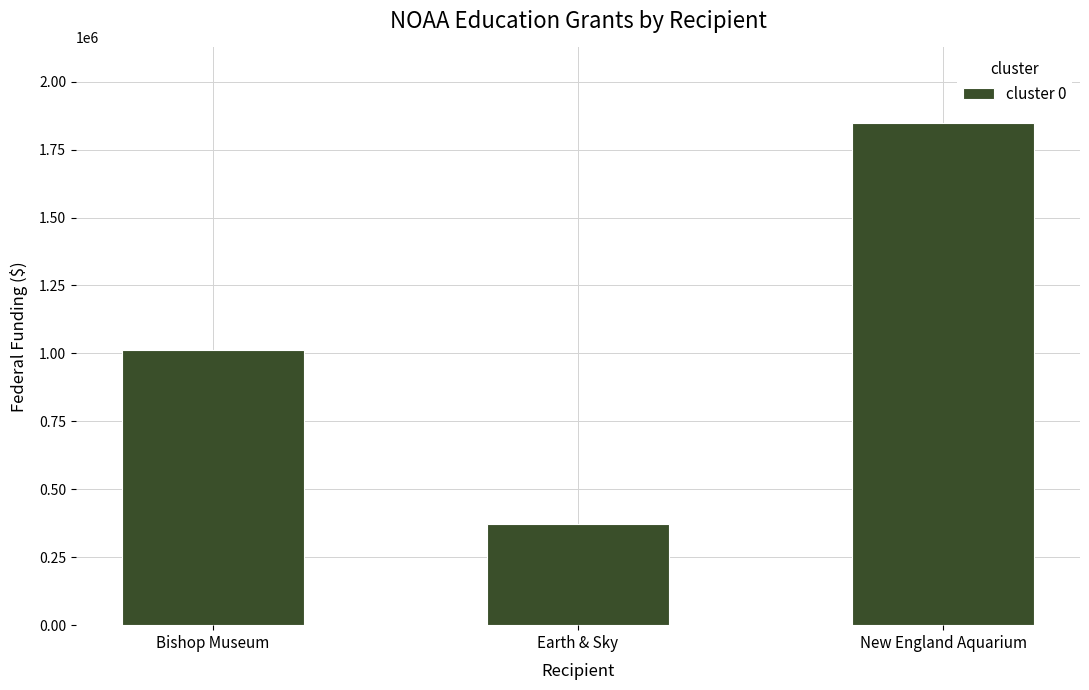

What is the value of the 2nd bar from the left?

372113